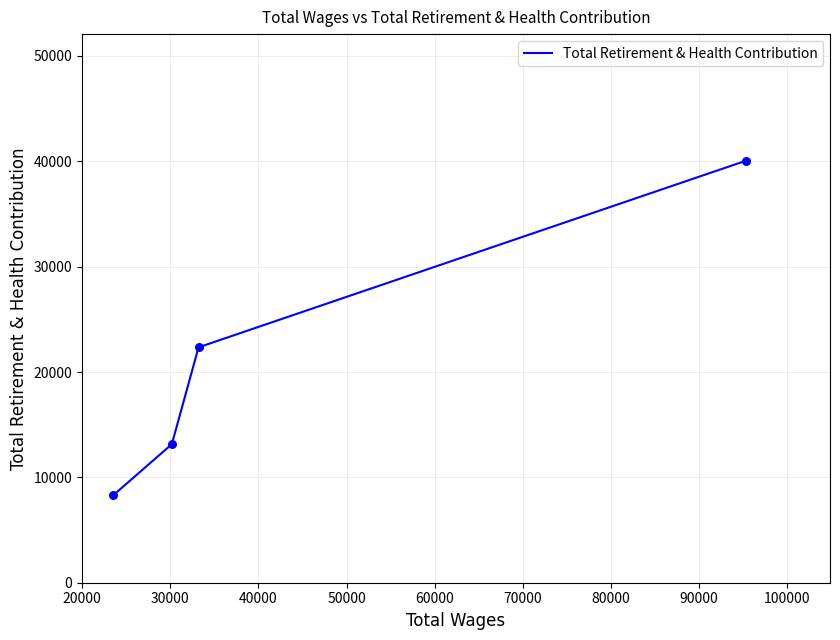

What is the smallest value displayed?

8290